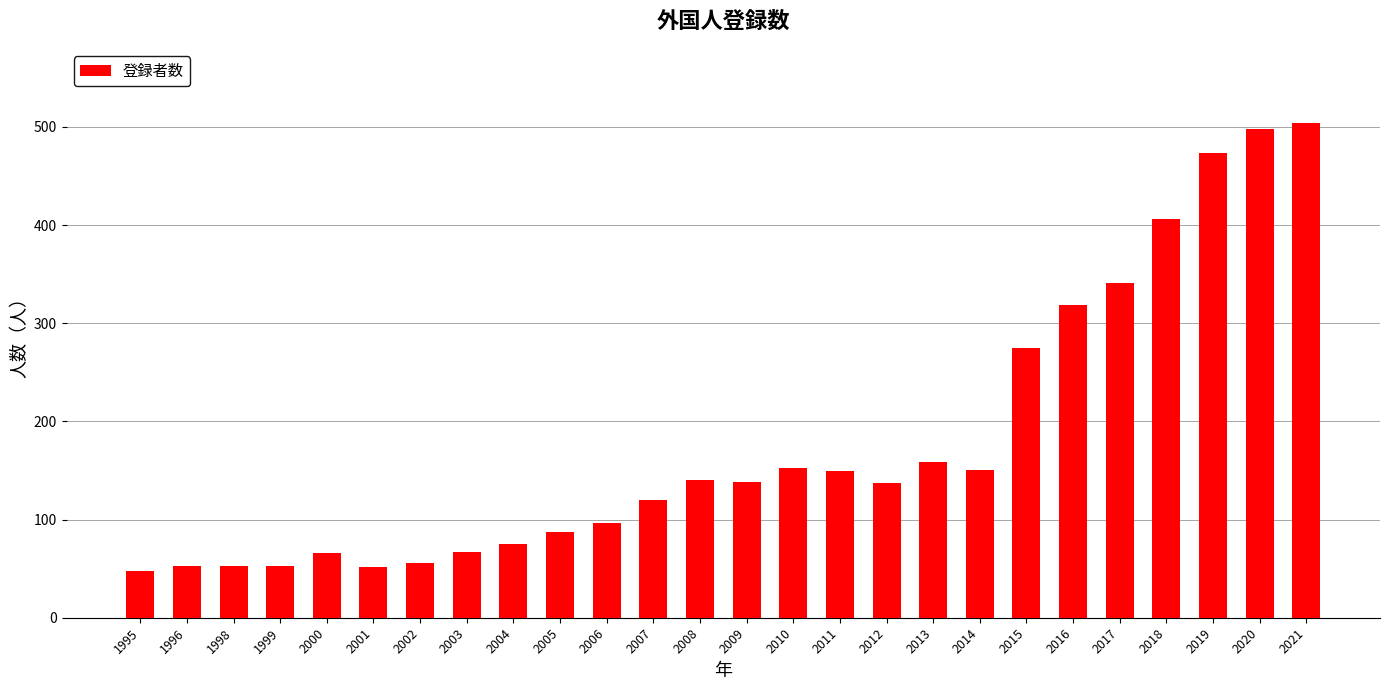

The value at 1995 is 48. True or false?

True